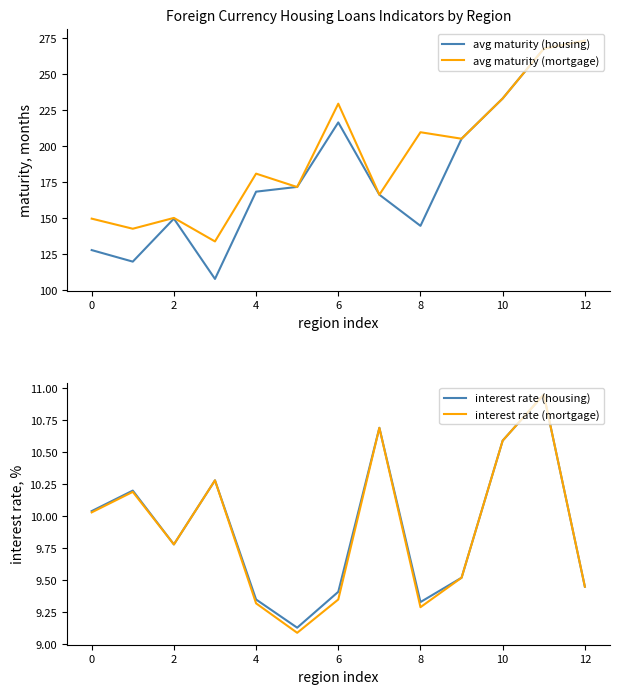

What is the minimum value for avg maturity (housing)?

107.9